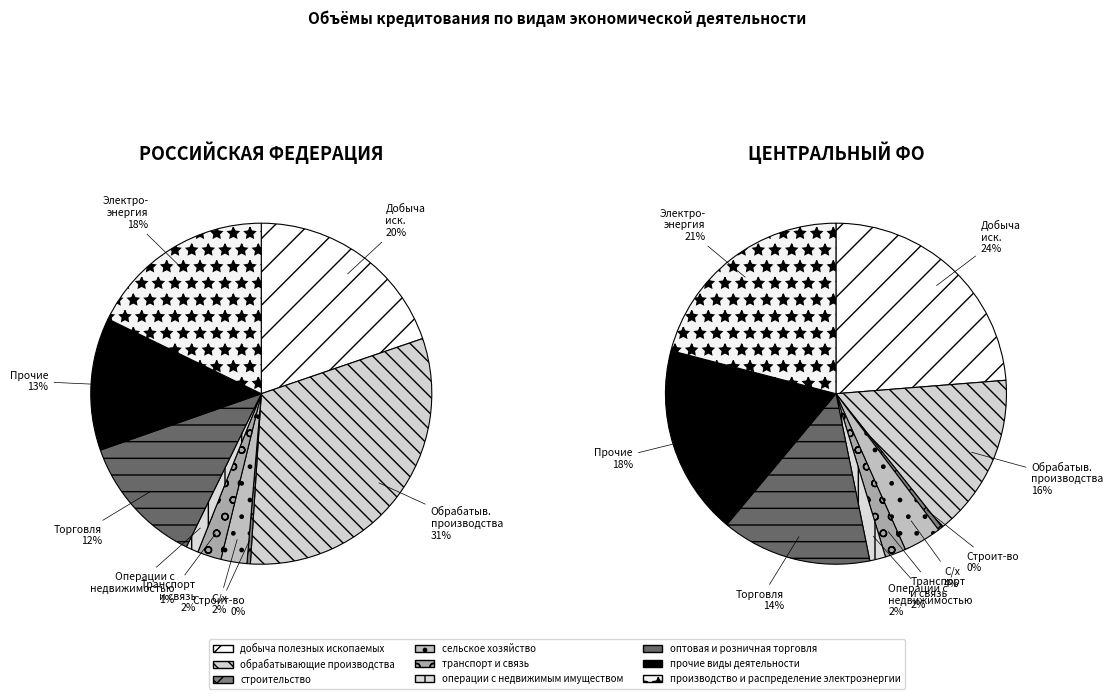

The обрабатывающие производства slice represents 31% of the pie. True or false?

True